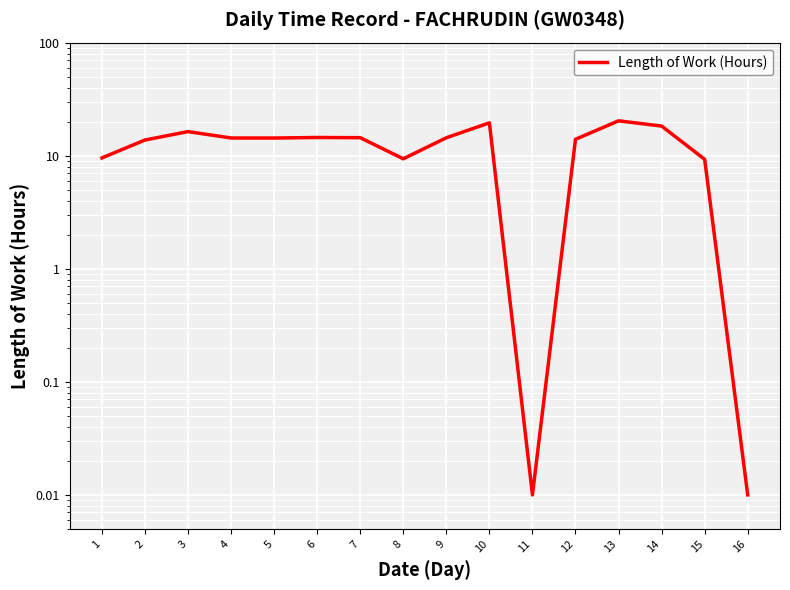

True or false: the data shows 8.9 at 5.

False